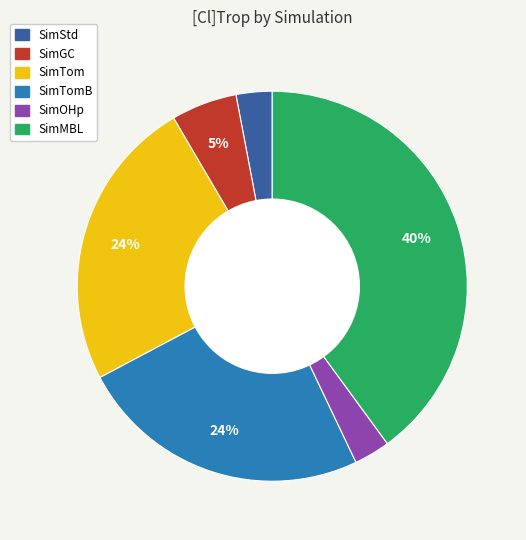

To the nearest percent, what is the average slice percentage?

17%